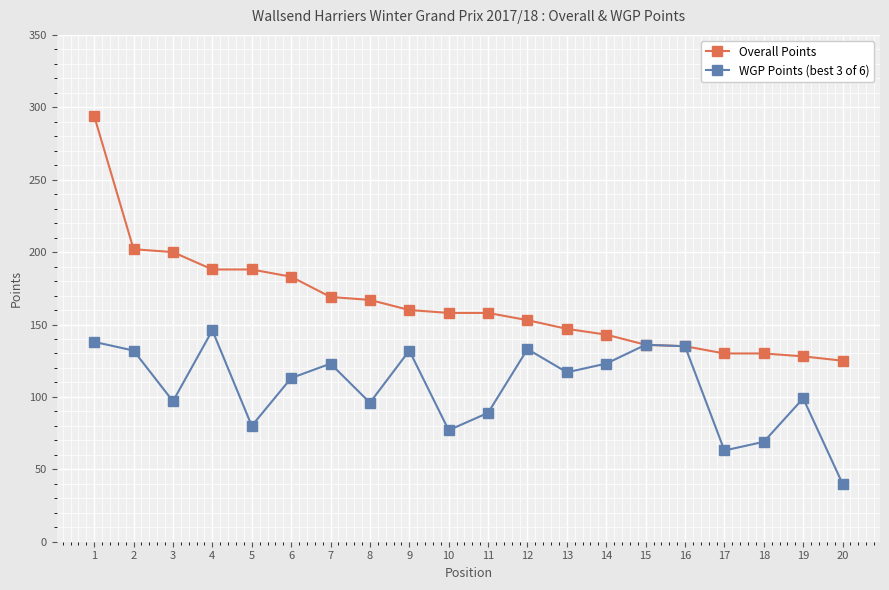

What is the difference between the highest and lowest values at 9?

28